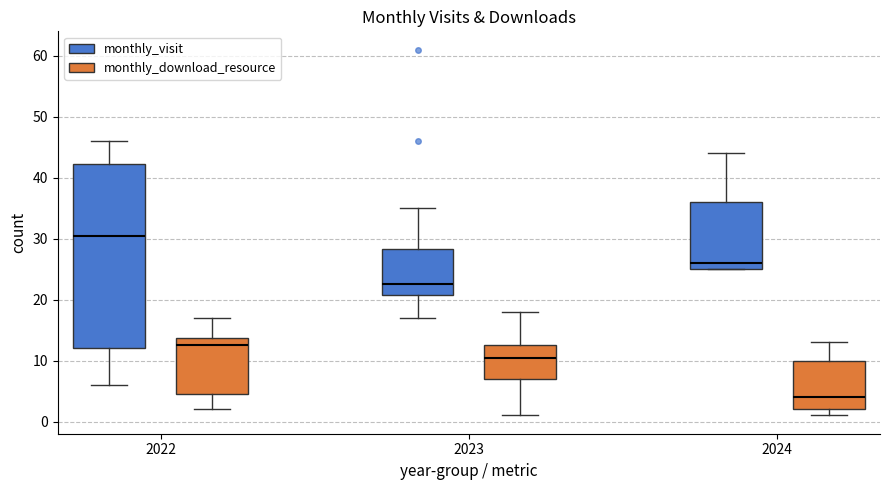

Where is the lower edge of the box for 2024 (monthly_download_resource) on the y-axis? The values are not printed on the chart, so give them approximately, as read against the axis.

2